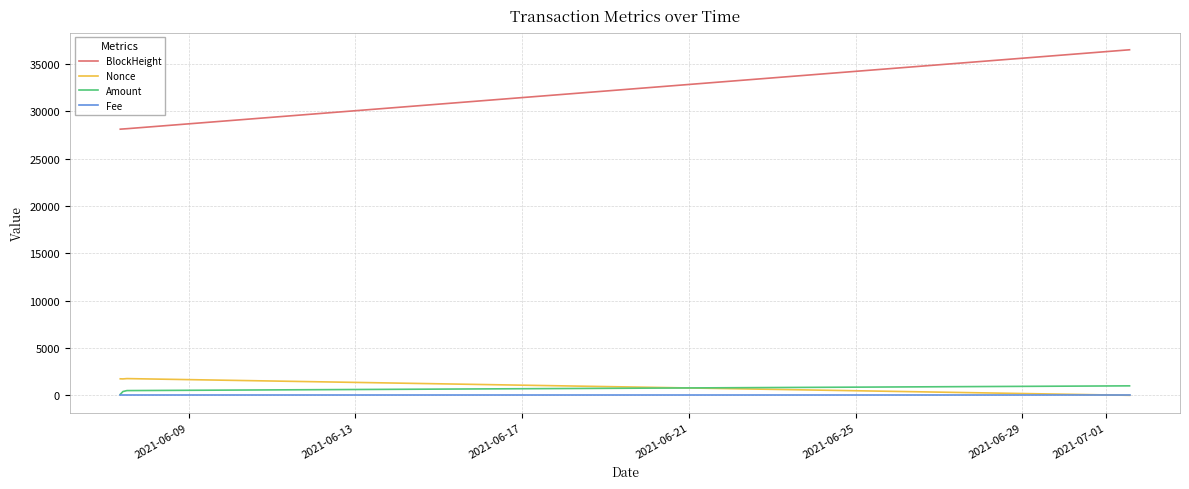

Which series has the largest range (max minus min)?

BlockHeight